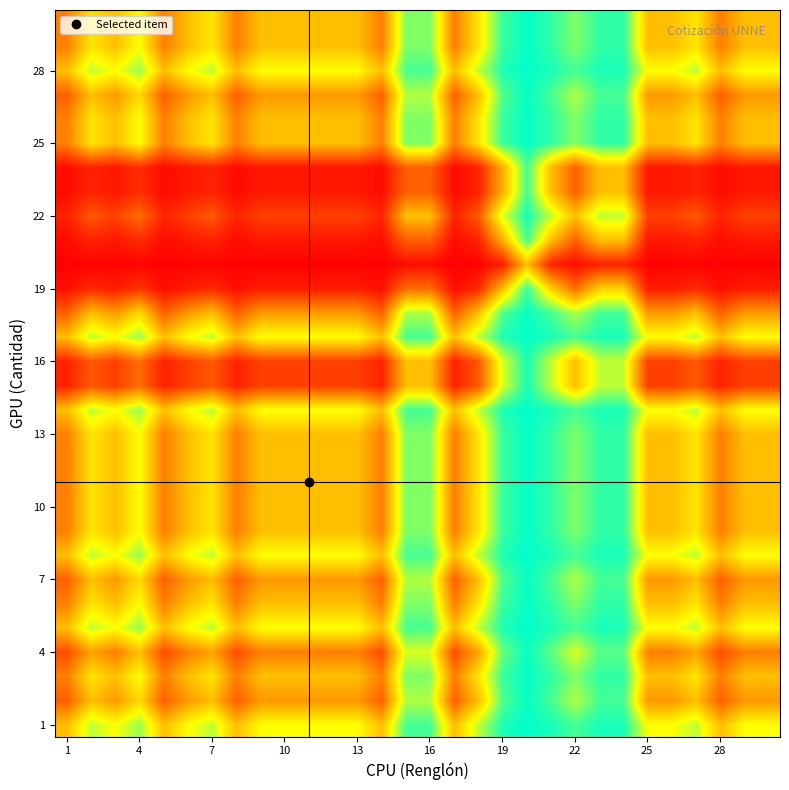

At which category does the chart reach its minimum across all series?

1